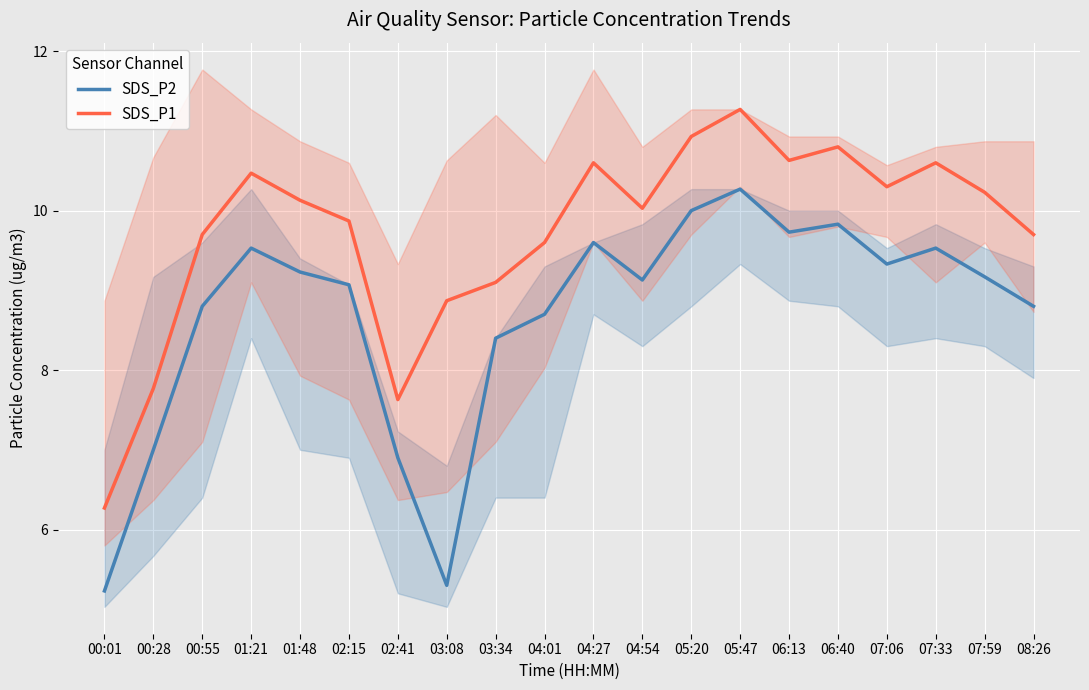

How many lines are shown in the chart?

2